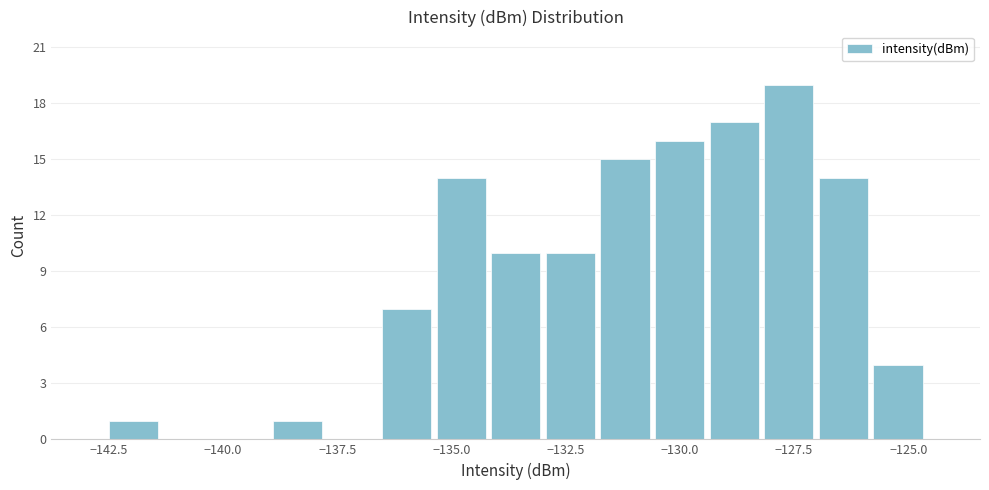

Read against the x-axis, roughly where is the centre of the tallest bar?

-127.5